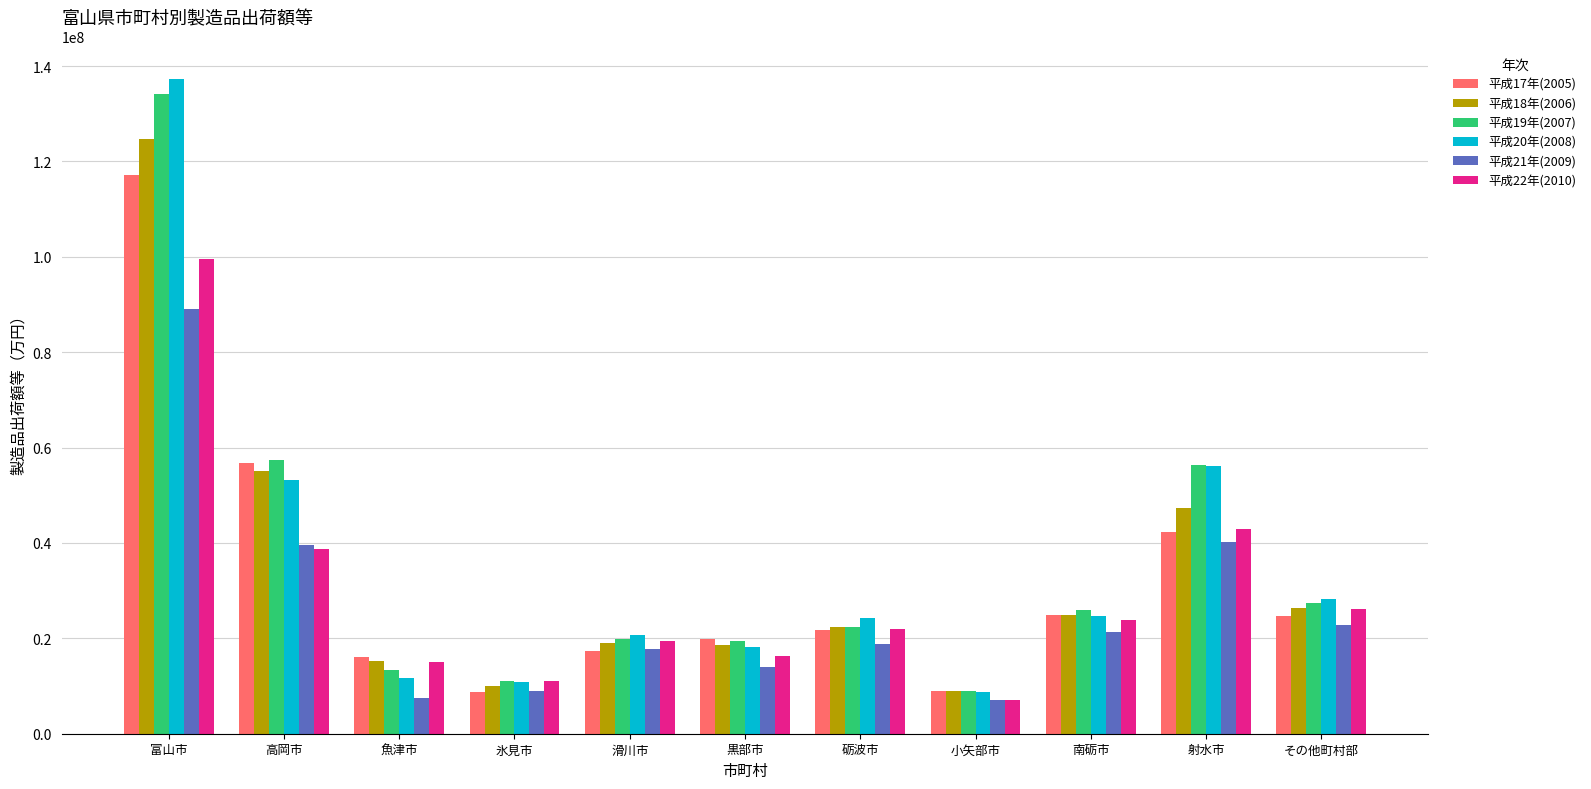

What is the difference between the maximum and second lowest values in the 平成21年(2009) series?

81595387